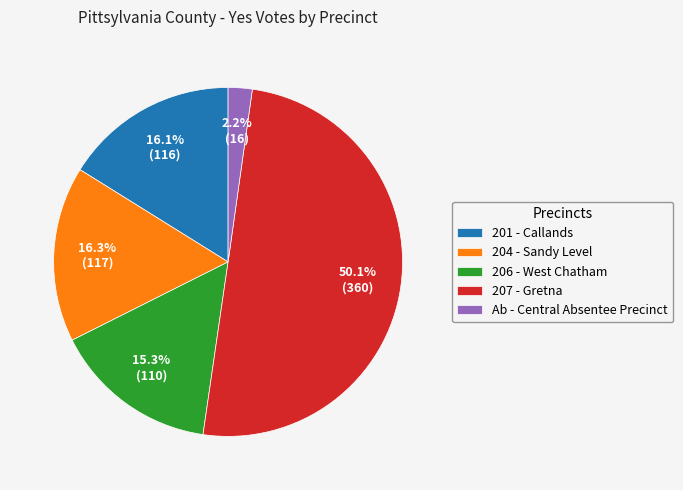

What is the total percentage of Ab - Central Absentee Precinct and 207 - Gretna?

52.3%